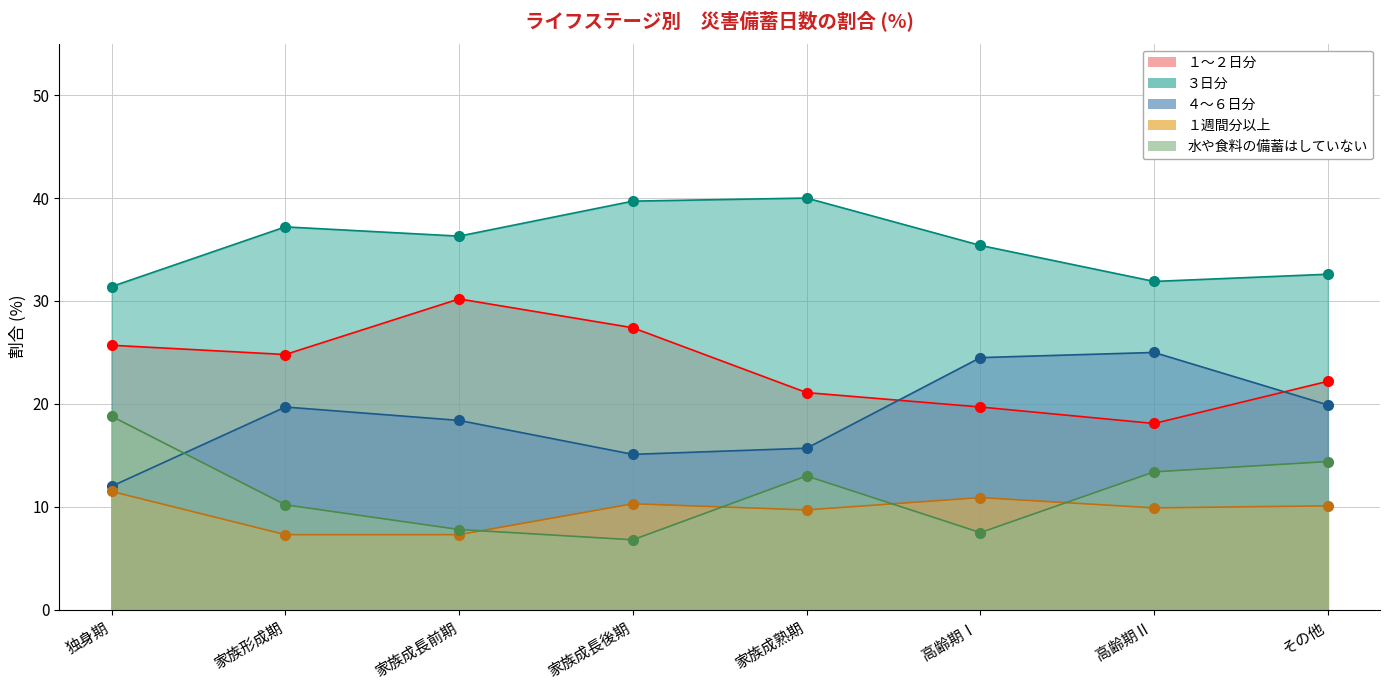

Reading left to right, list all the values displayed in this chart.

１～２日分: 独身期=25.7	家族形成期=24.8	家族成長前期=30.2	家族成長後期=27.4	家族成熟期=21.1	高齢期Ⅰ=19.7	高齢期Ⅱ=18.1	その他=22.2
３日分: 独身期=31.4	家族形成期=37.2	家族成長前期=36.3	家族成長後期=39.7	家族成熟期=40.0	高齢期Ⅰ=35.4	高齢期Ⅱ=31.9	その他=32.6
４～６日分: 独身期=12.0	家族形成期=19.7	家族成長前期=18.4	家族成長後期=15.1	家族成熟期=15.7	高齢期Ⅰ=24.5	高齢期Ⅱ=25.0	その他=19.9
１週間分以上: 独身期=11.5	家族形成期=7.3	家族成長前期=7.3	家族成長後期=10.3	家族成熟期=9.7	高齢期Ⅰ=10.9	高齢期Ⅱ=9.9	その他=10.1
水や食料の備蓄はしていない: 独身期=18.8	家族形成期=10.2	家族成長前期=7.8	家族成長後期=6.8	家族成熟期=13.0	高齢期Ⅰ=7.5	高齢期Ⅱ=13.4	その他=14.4